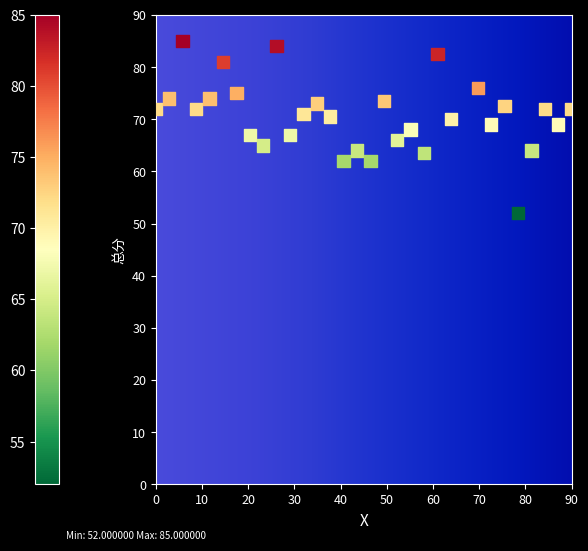

What is the range of Y values (max minus min)?

33.0